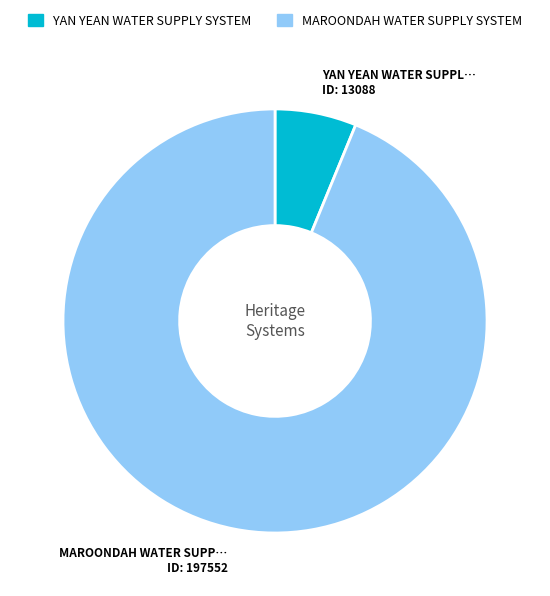

The MAROONDAH WATER SUPPLY SYSTEM slice represents 94% of the pie. True or false?

True